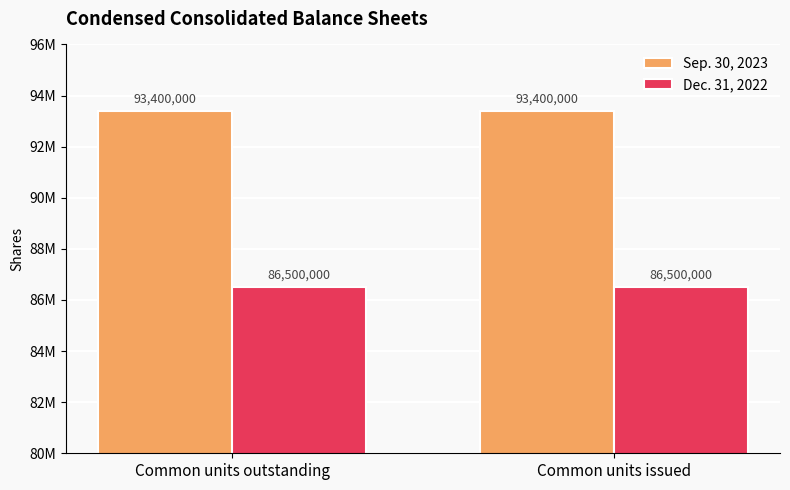

Rank the series by their maximum value, from lowest to highest.

Dec. 31, 2022, Sep. 30, 2023